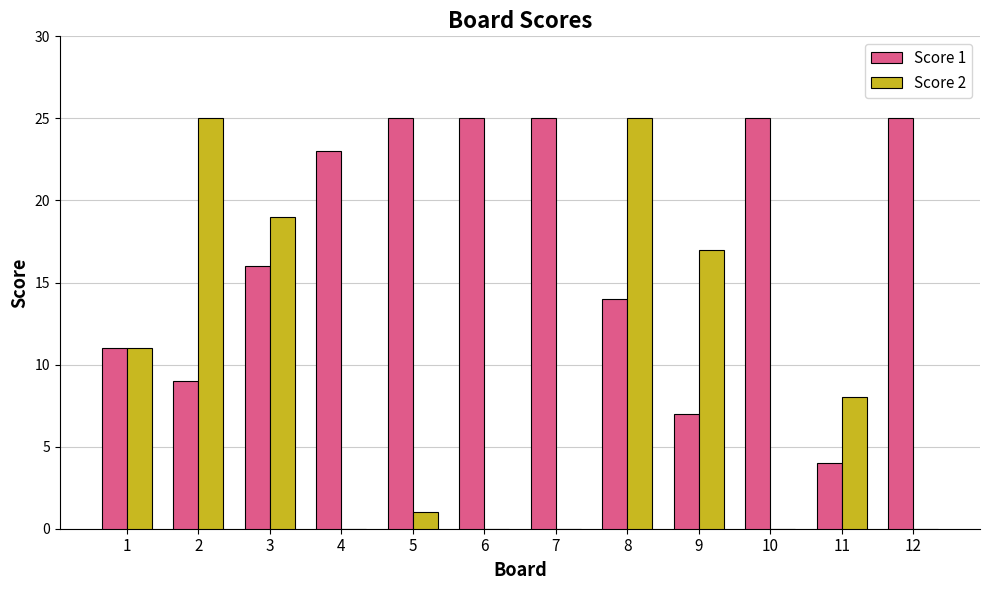

Which series changed the most between 3 and 9?

Score 1